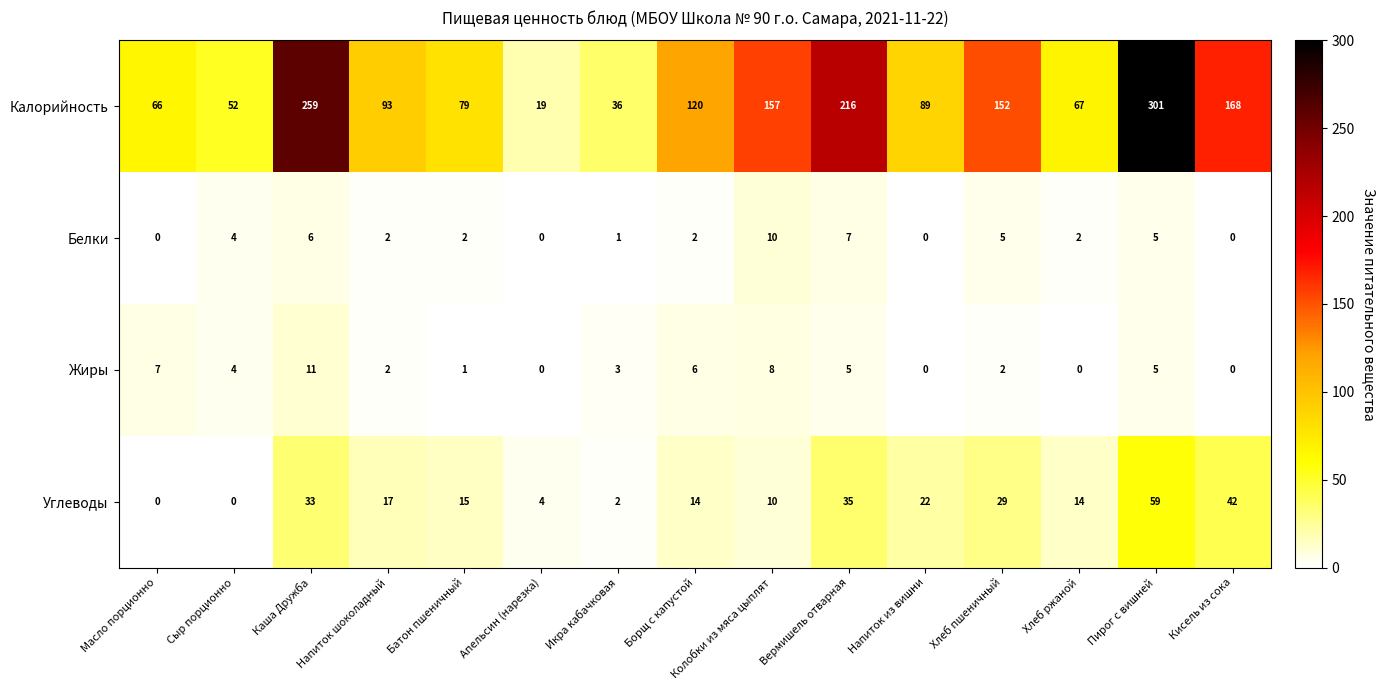

At which category is the sum across all series the highest?

Пирог с вишней